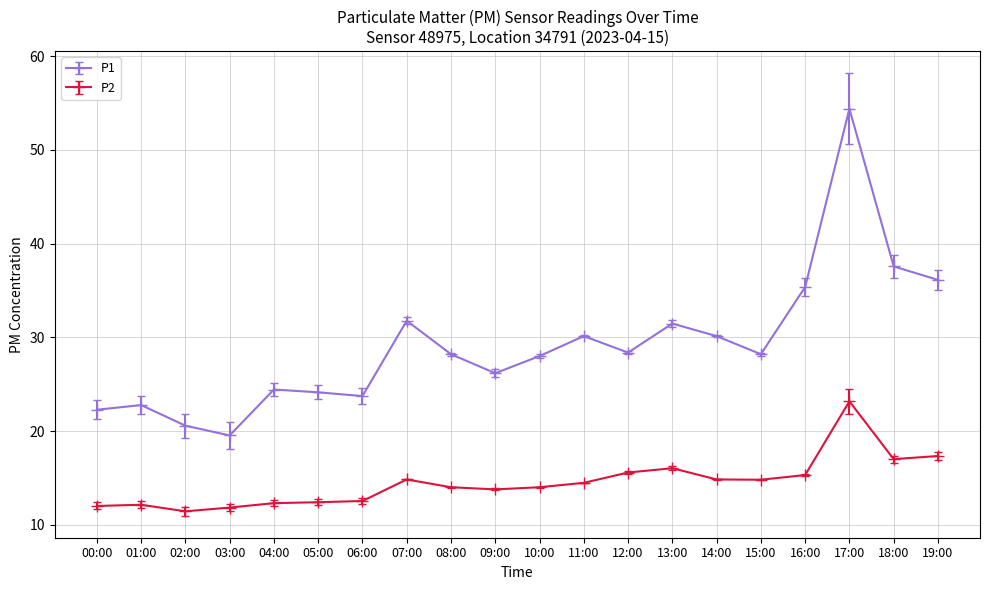

True or false: P1 has a value of 22.8 at 01:00.

True